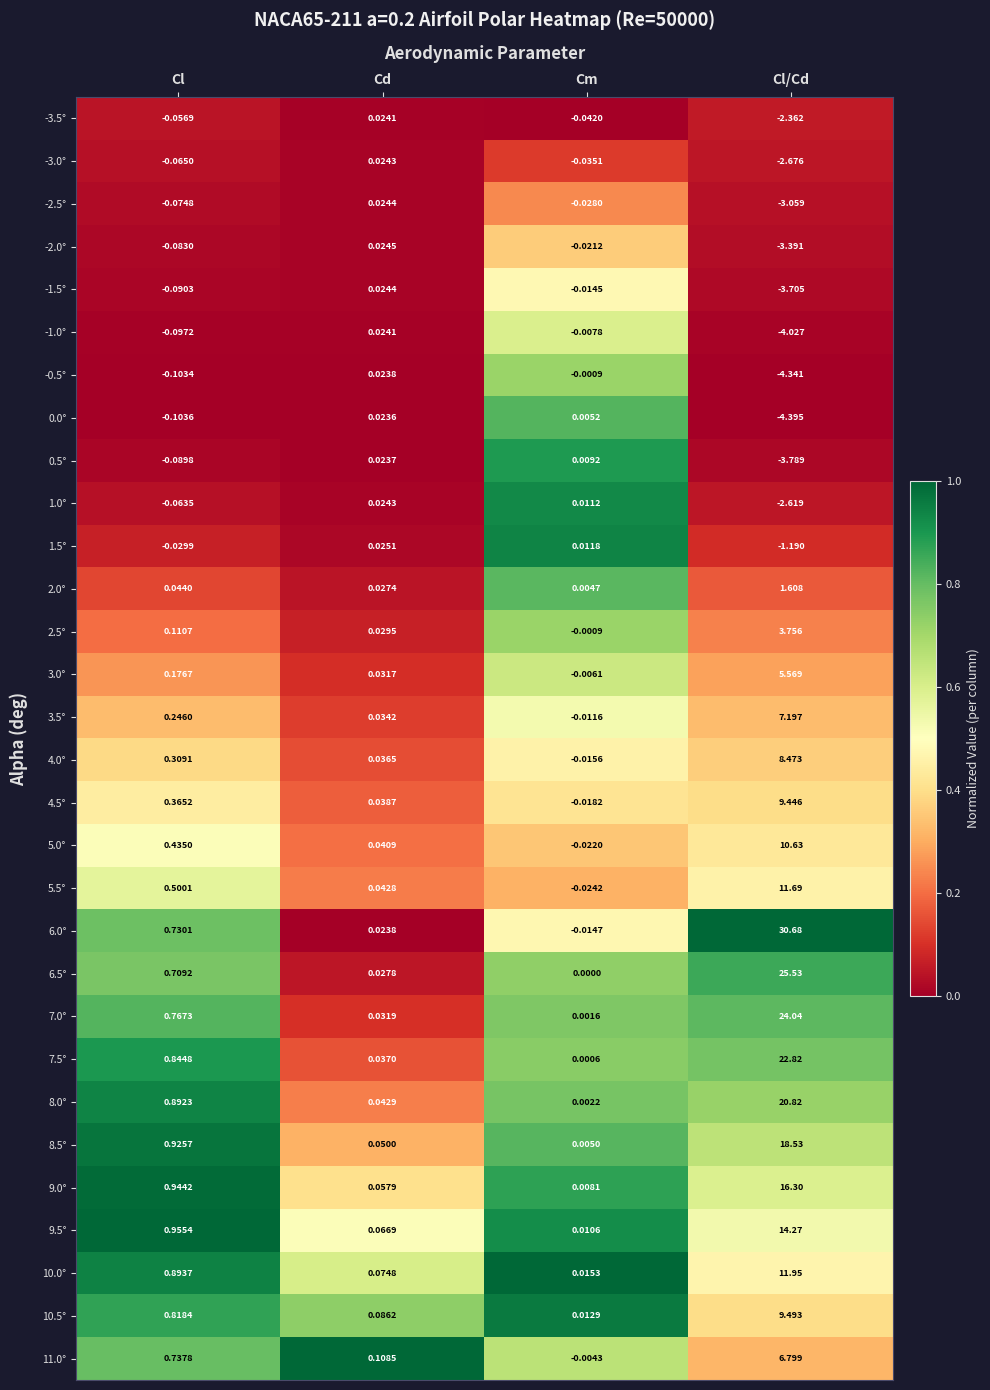

What is the spread (max minus min) of values at Cl/Cd?

35.1